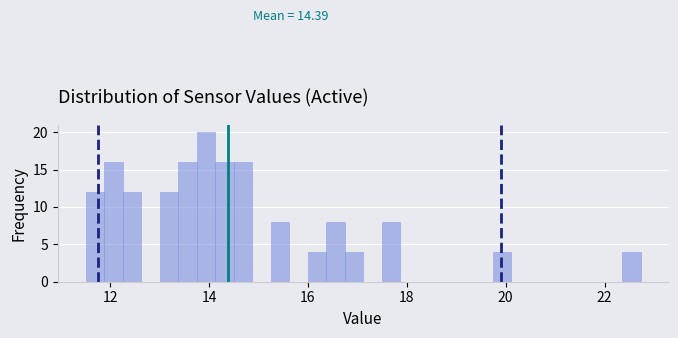

Read against the x-axis, roughly where is the centre of the tallest bar?

14.0